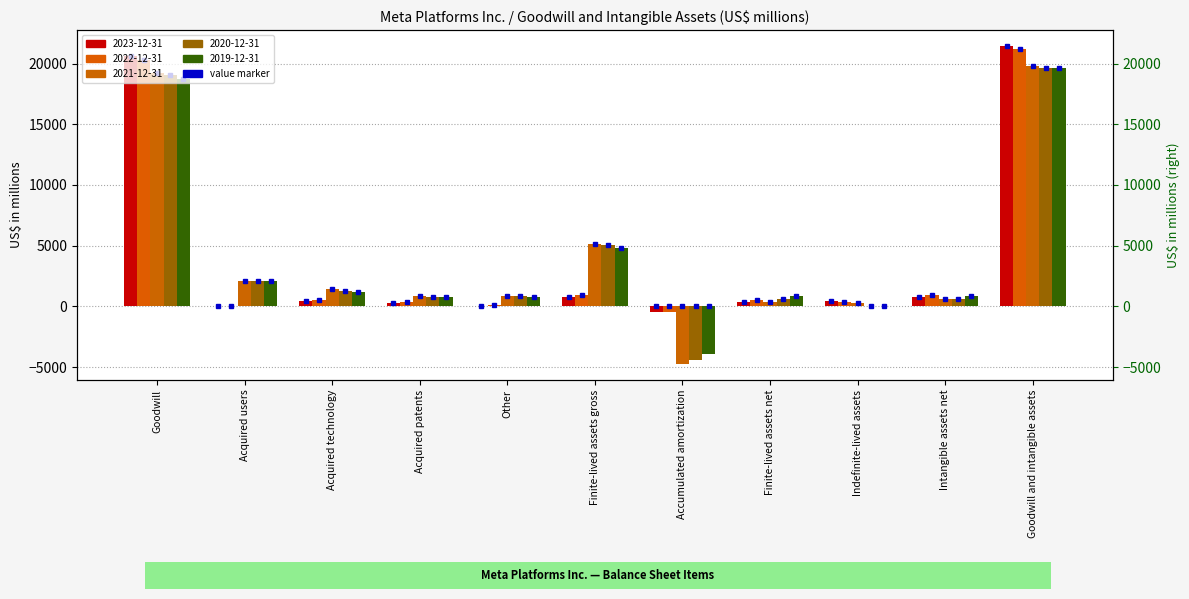

Which series has the largest total across all categories?

2019-12-31